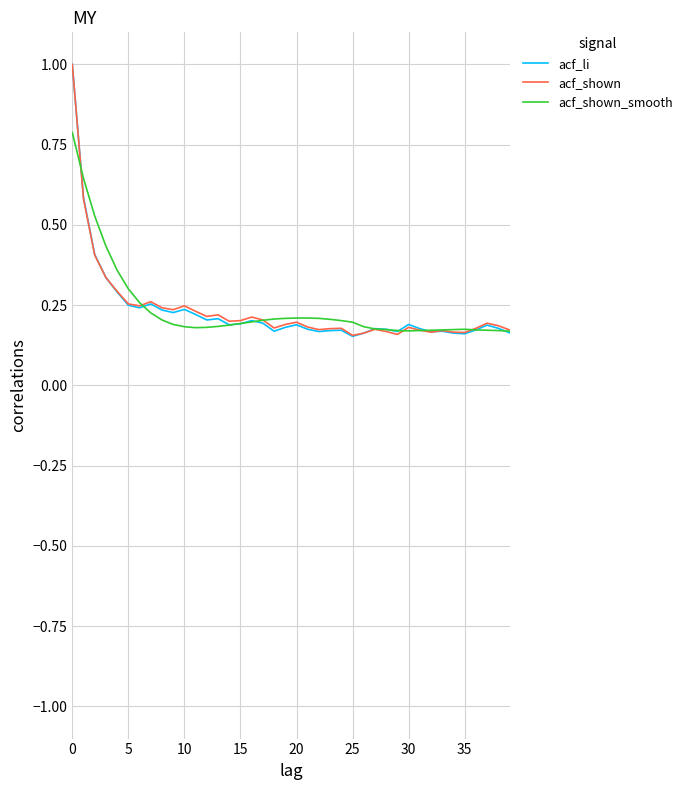

What is the maximum value for acf_shown?

1.0